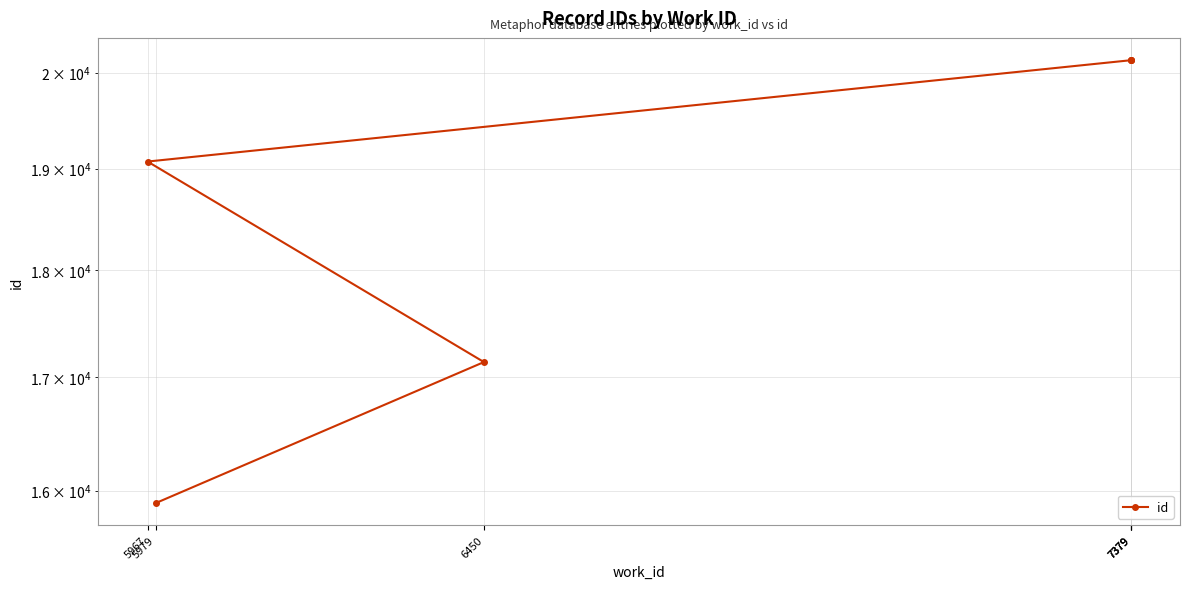

True or false: the data shows 6519 at 7379.

False